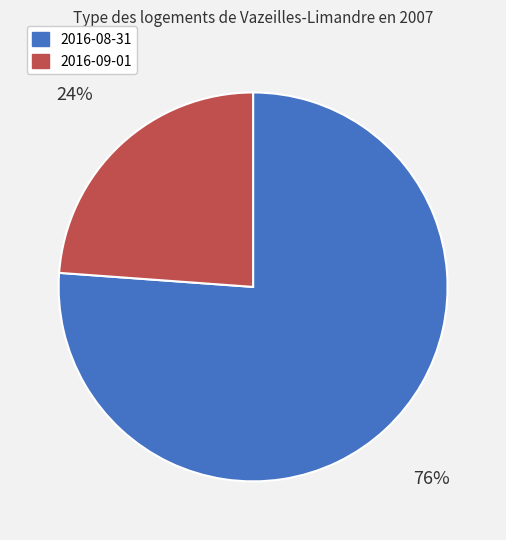

What percentage is the 2016-08-31 slice, to the nearest percent?

76%